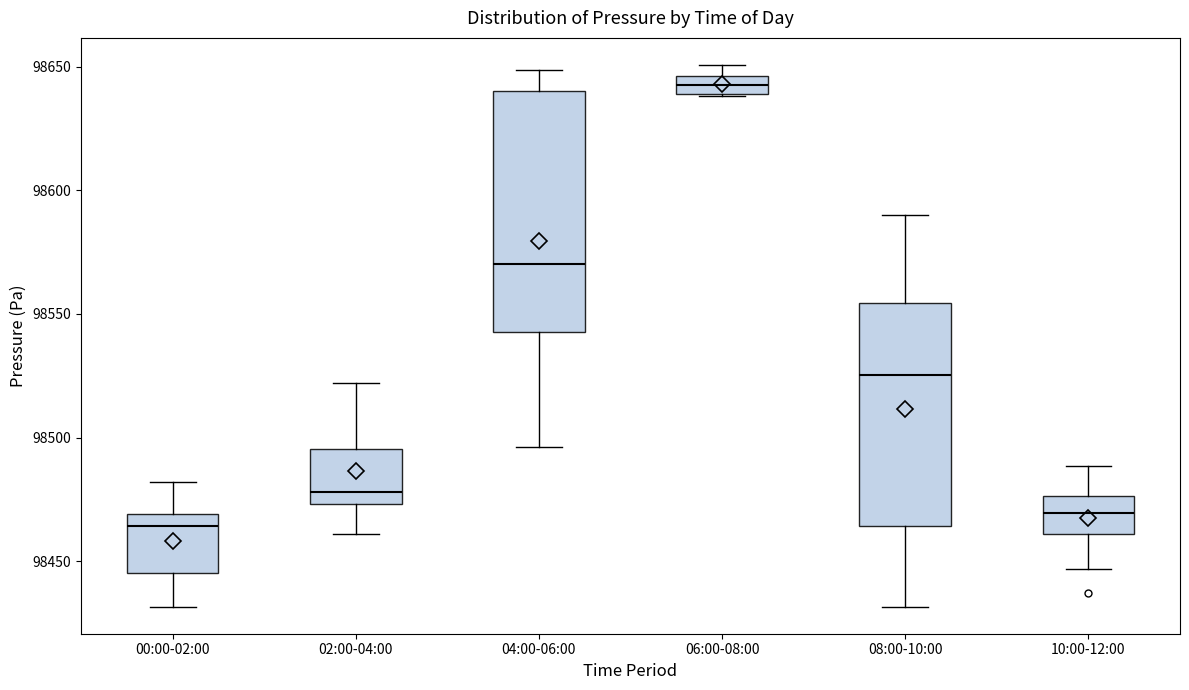

Which box has the lowest median line?

00:00-02:00